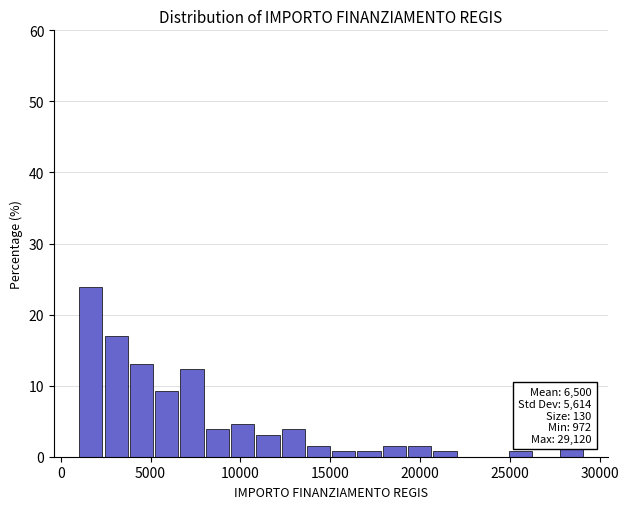

Around what value on the x-axis is the tallest bar? Give the approximate position of its centre, as read against the axis.

1500